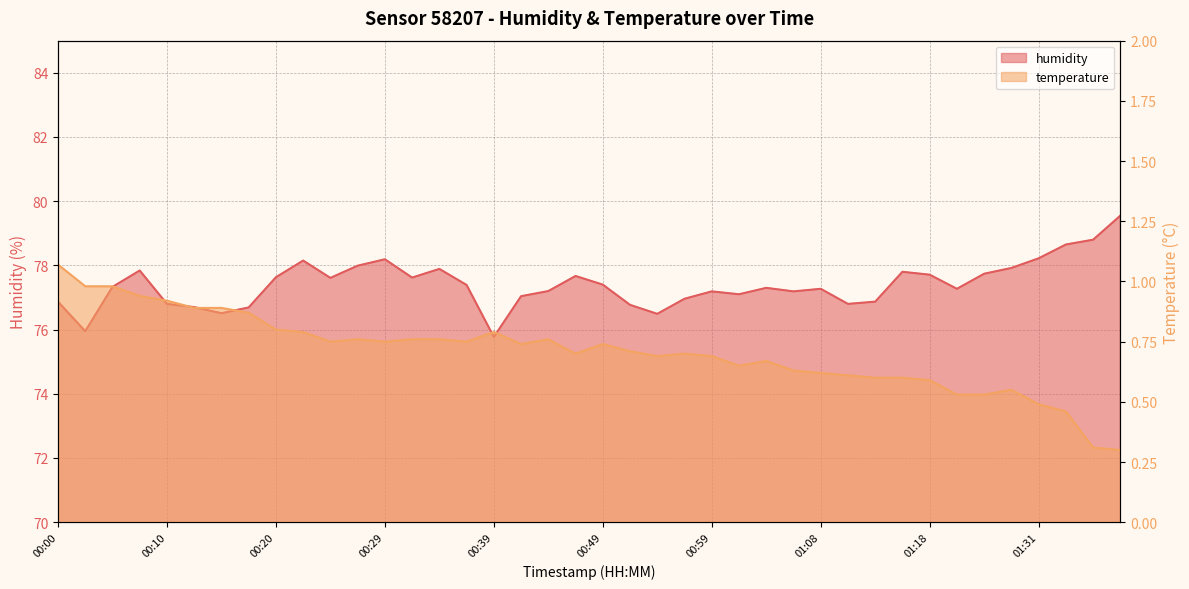

What is the total value across all series at 01:06?

77.8